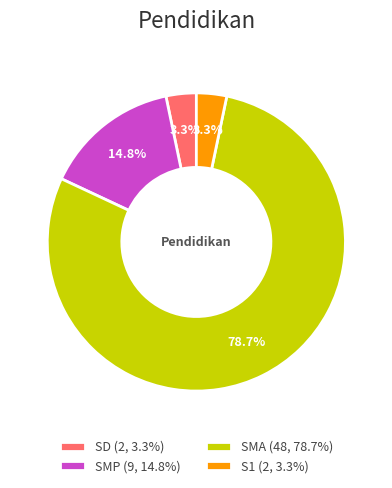

Combined, do SMA (48, 78.7%) and SD (2, 3.3%) account for over 50%?

Yes